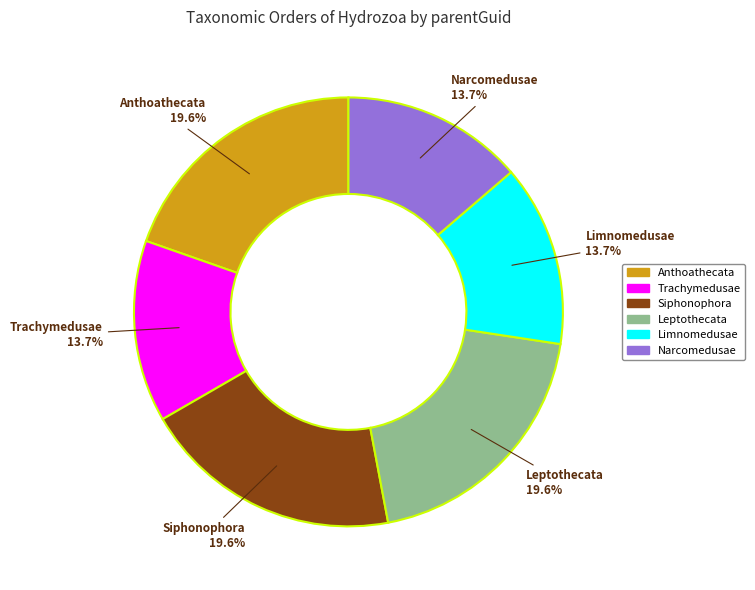

To the nearest percent, what is the average slice percentage?

17%